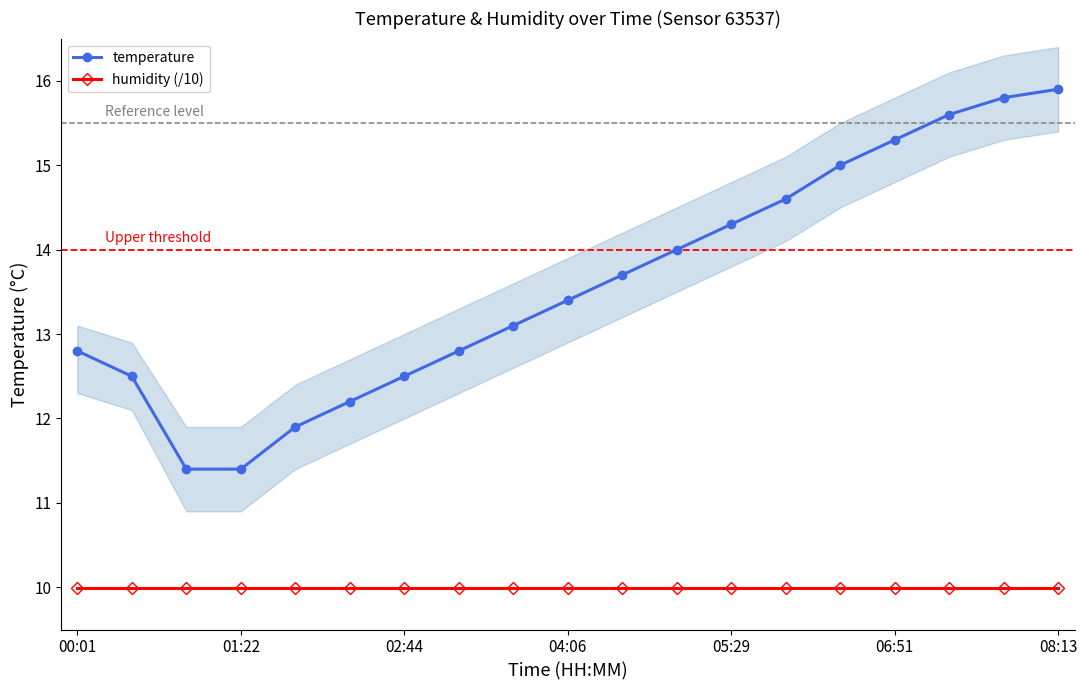

What is the highest value of the humidity (/10) series?

10.0